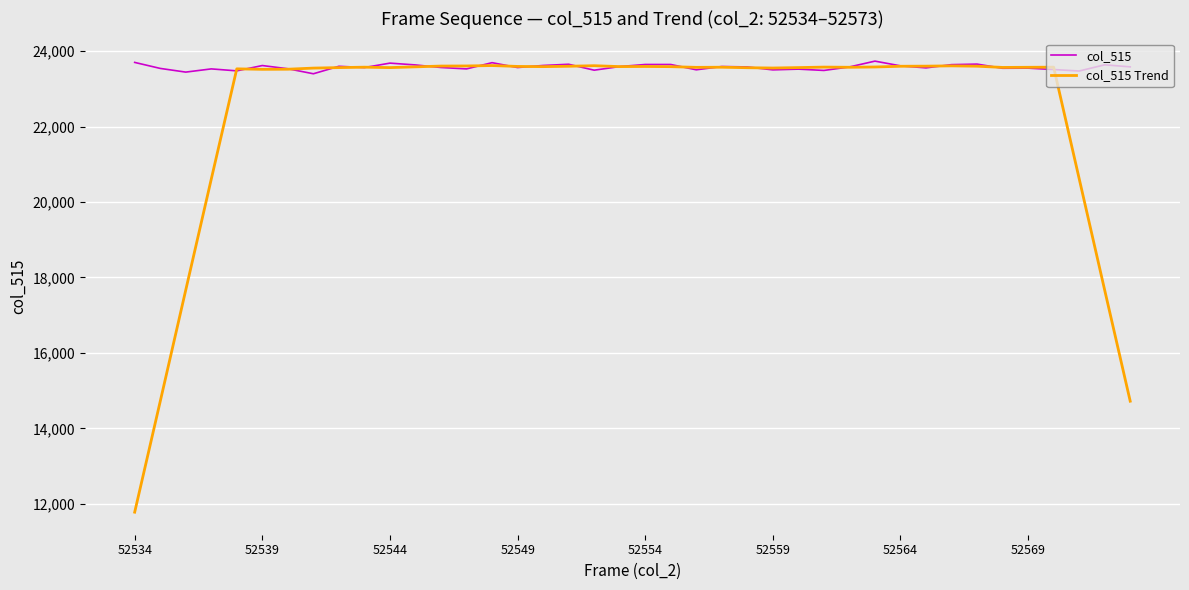

What is the smallest value displayed?

11776.5